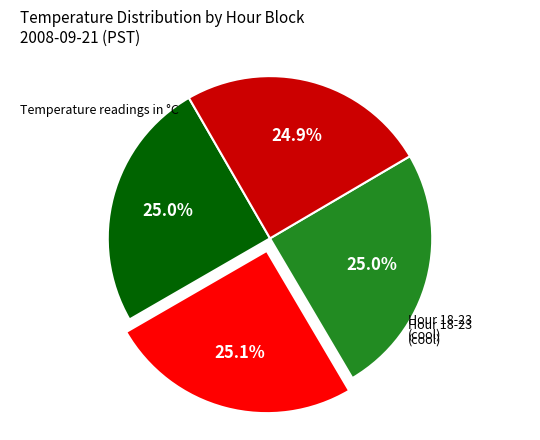

Is there any slice that represents more than half of the pie?

No